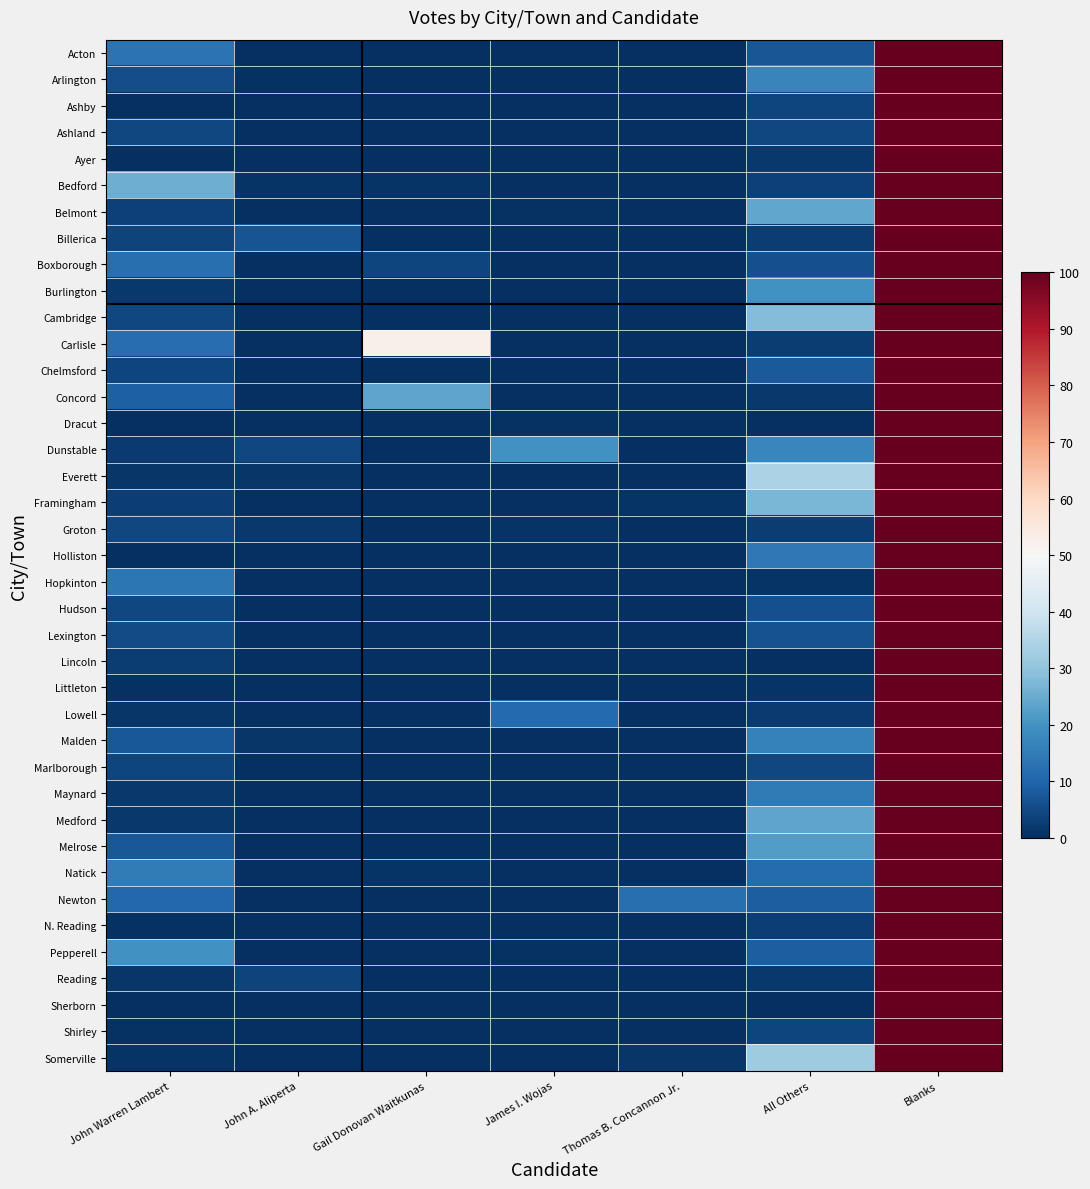

At John A. Aliperta, list the series in order from smallest to largest.

Acton, Ashby, Ashland, Ayer, Belmont, Boxborough, Burlington, Cambridge, Carlisle, Chelmsford, Concord, Dracut, Holliston, Hopkinton, Hudson, Lexington, Lincoln, Littleton, Lowell, Marlborough, Maynard, Medford, Melrose, Natick, Newton, N. Reading, Pepperell, Sherborn, Shirley, Somerville, Framingham, Arlington, Bedford, Everett, Malden, Groton, Reading, Dunstable, Billerica